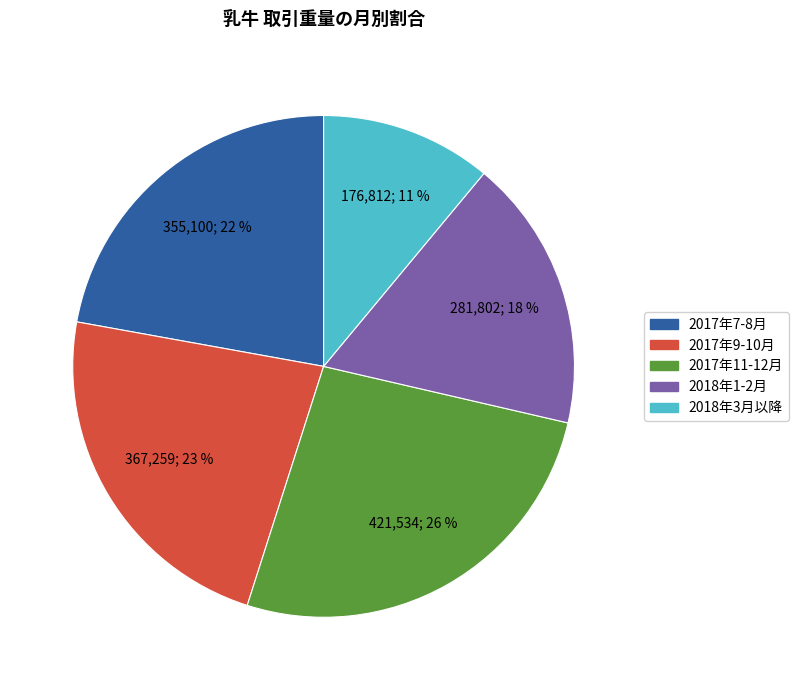

To the nearest percent, what is the average slice percentage?

20%